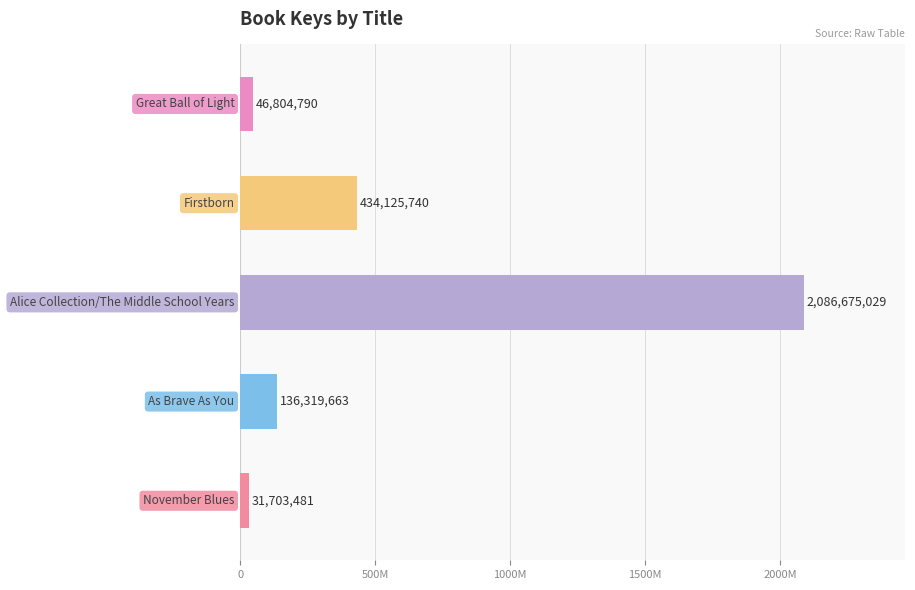

Are the bars horizontal?

Yes